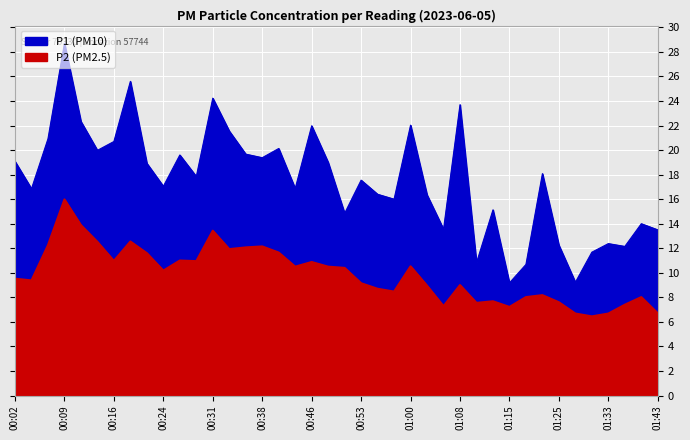

At which label does P1 first exceed 17?

00:02